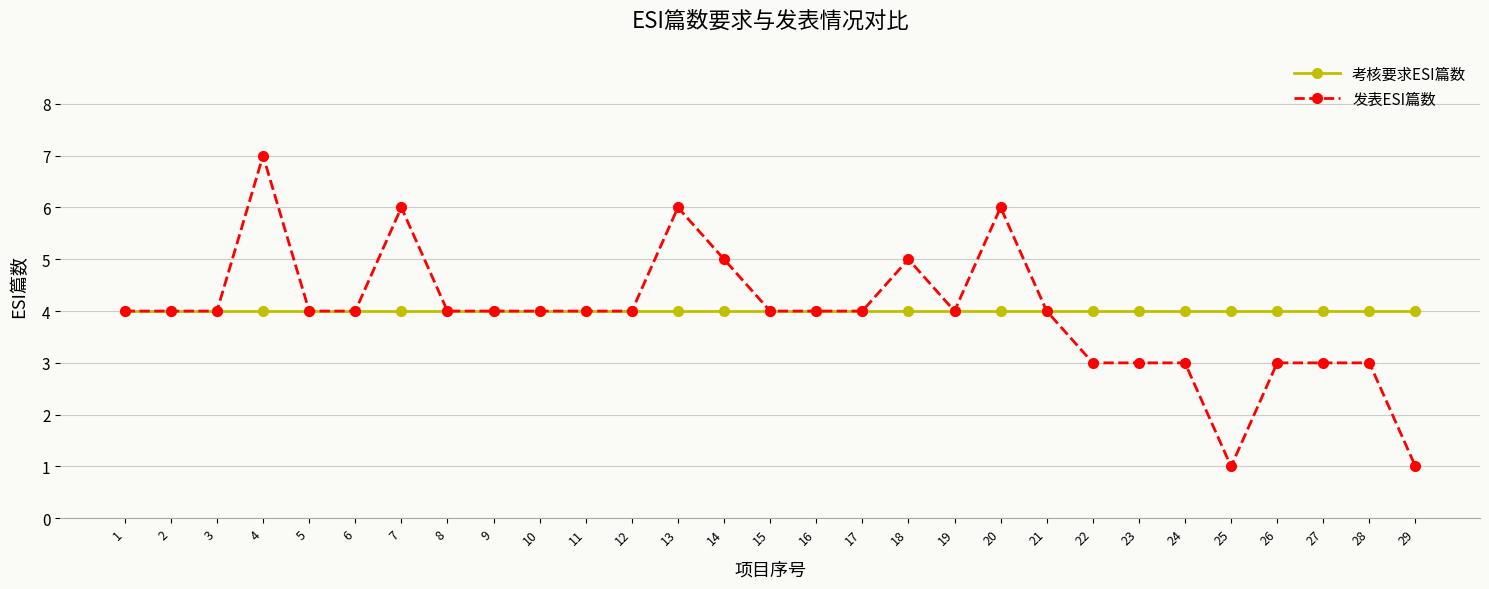

Reading left to right, list all the values displayed in this chart.

考核要求ESI篇数: 1=4	2=4	3=4	4=4	5=4	6=4	7=4	8=4	9=4	10=4	11=4	12=4	13=4	14=4	15=4	16=4	17=4	18=4	19=4	20=4	21=4	22=4	23=4	24=4	25=4	26=4	27=4	28=4	29=4
发表ESI篇数: 1=4	2=4	3=4	4=7	5=4	6=4	7=6	8=4	9=4	10=4	11=4	12=4	13=6	14=5	15=4	16=4	17=4	18=5	19=4	20=6	21=4	22=3	23=3	24=3	25=1	26=3	27=3	28=3	29=1